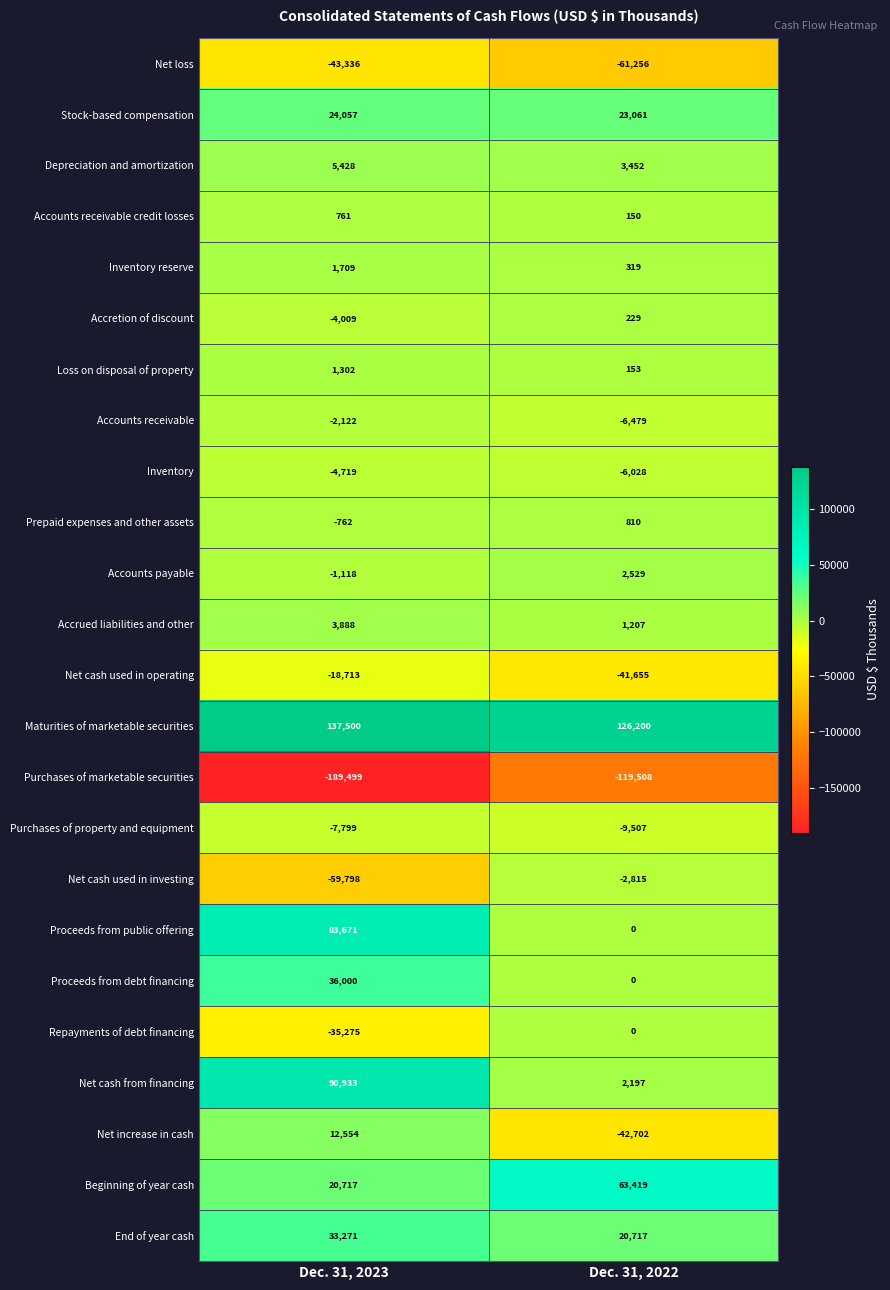

How many distinct data groups are displayed?

24